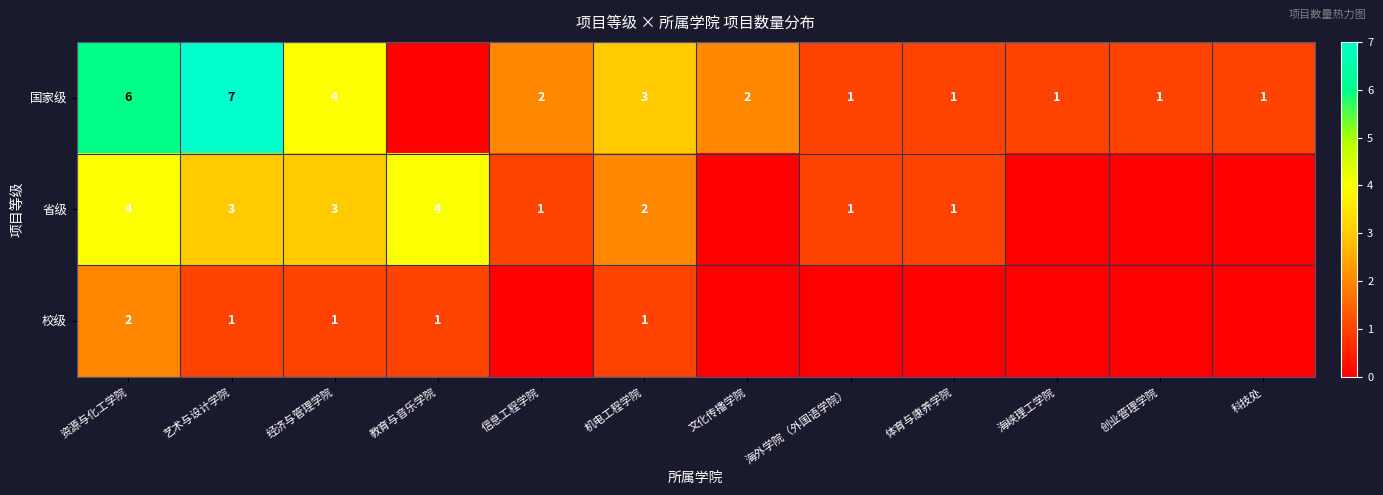

Rank the series at 经济与管理学院 from lowest to highest value.

校级, 省级, 国家级